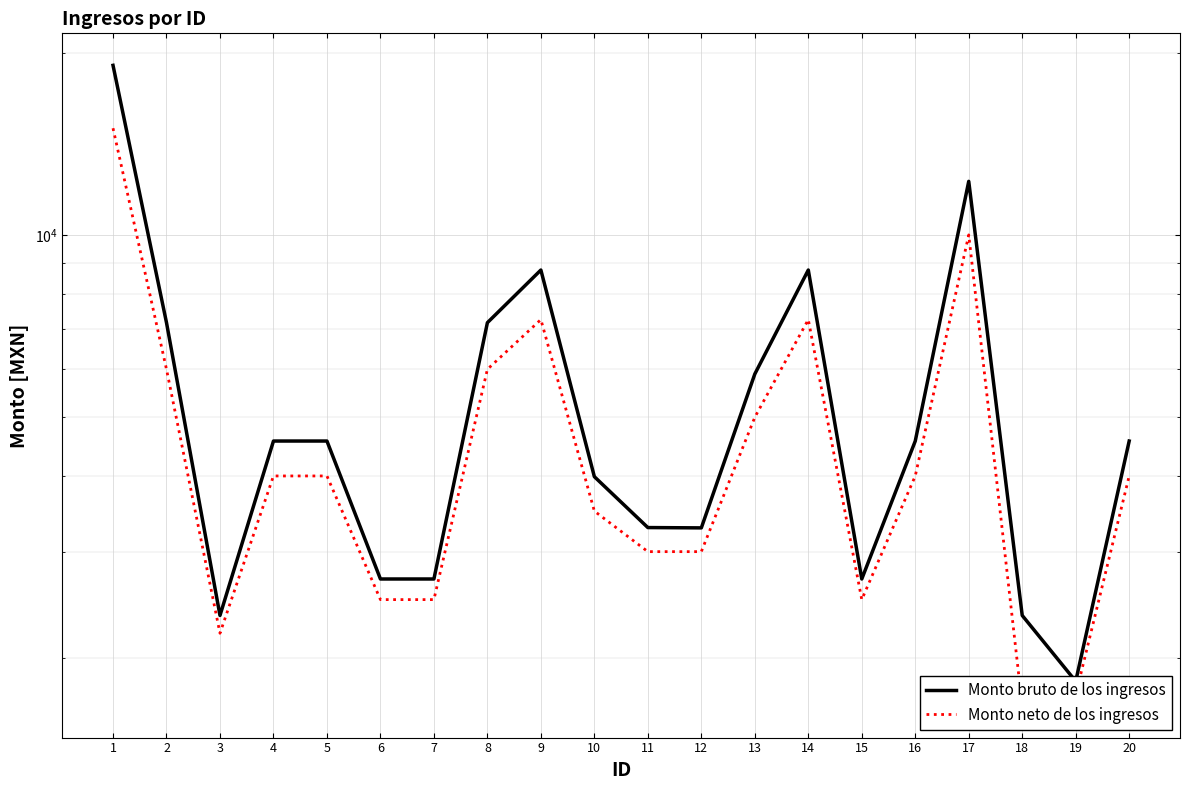

How many lines are shown in the chart?

2